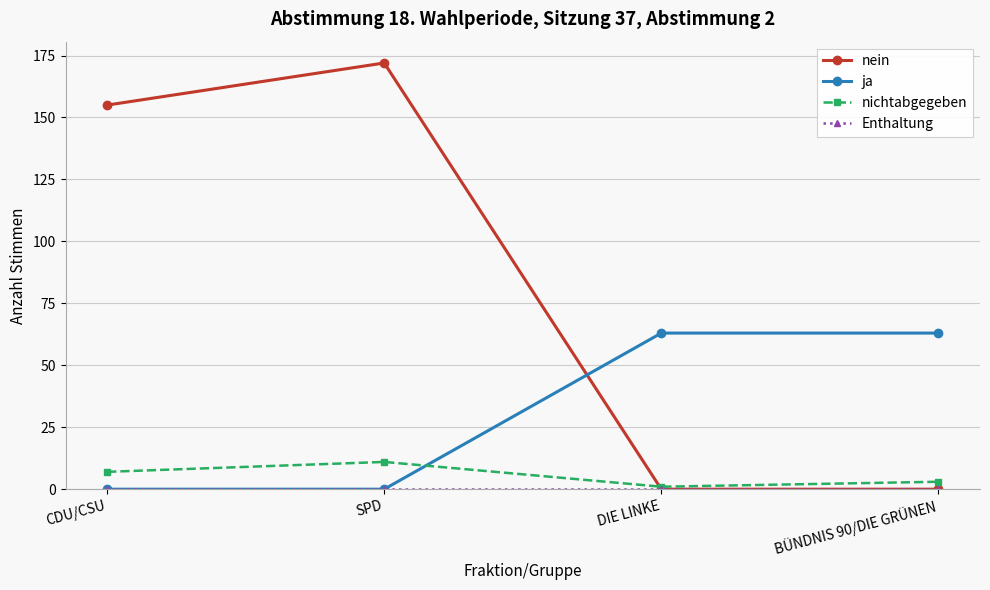

True or false: nichtabgegeben has a value of 11 at SPD.

True